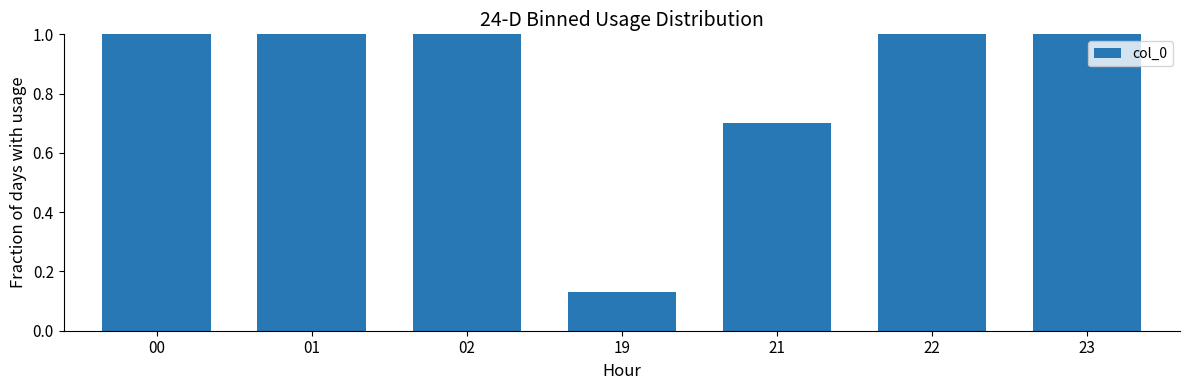

Reading right to left, extract all data points from this chart.

23=1.0	22=1.0	21=0.7	19=0.1	02=1.0	01=1.0	00=1.0